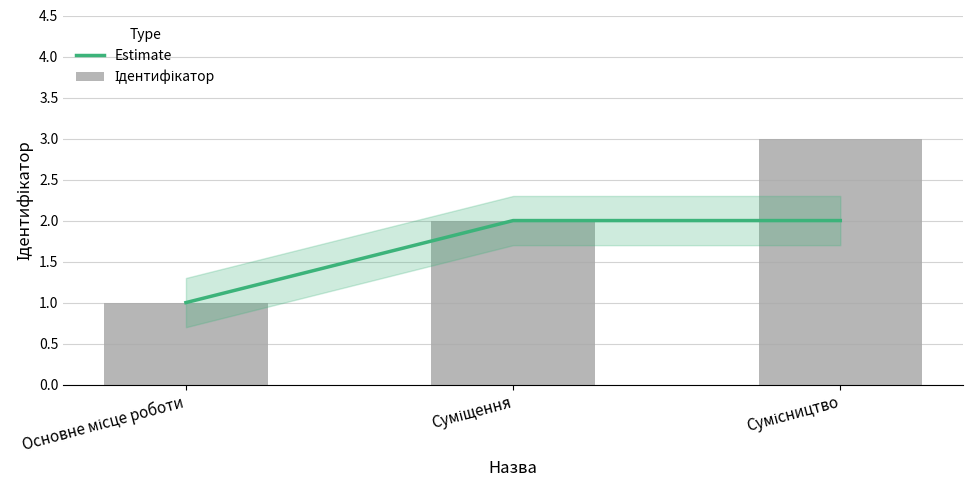

What is the maximum value for Ідентифікатор?

3